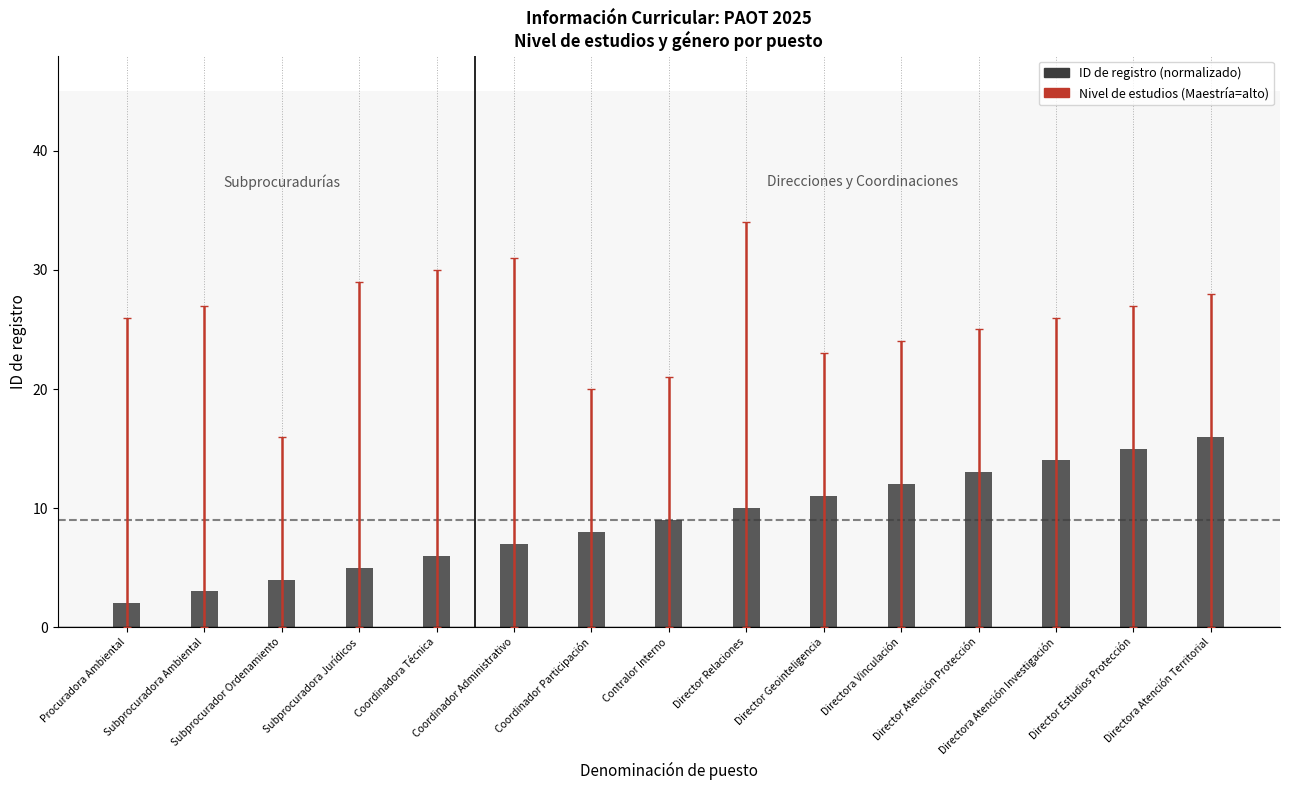

What is the average value?

9